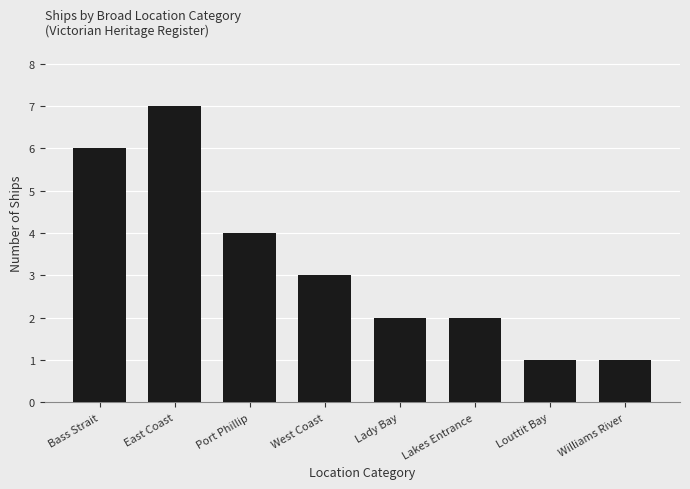

What position from the left is Bass Strait?

1